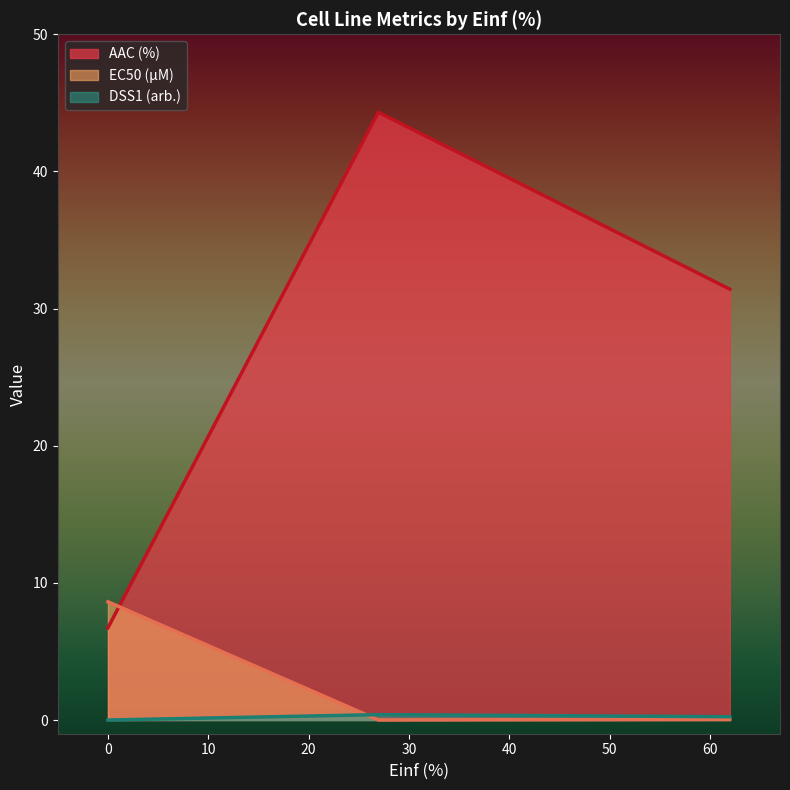

What are all the series names shown in the legend?

AAC (%), EC50 (µM), DSS1 (arb.)